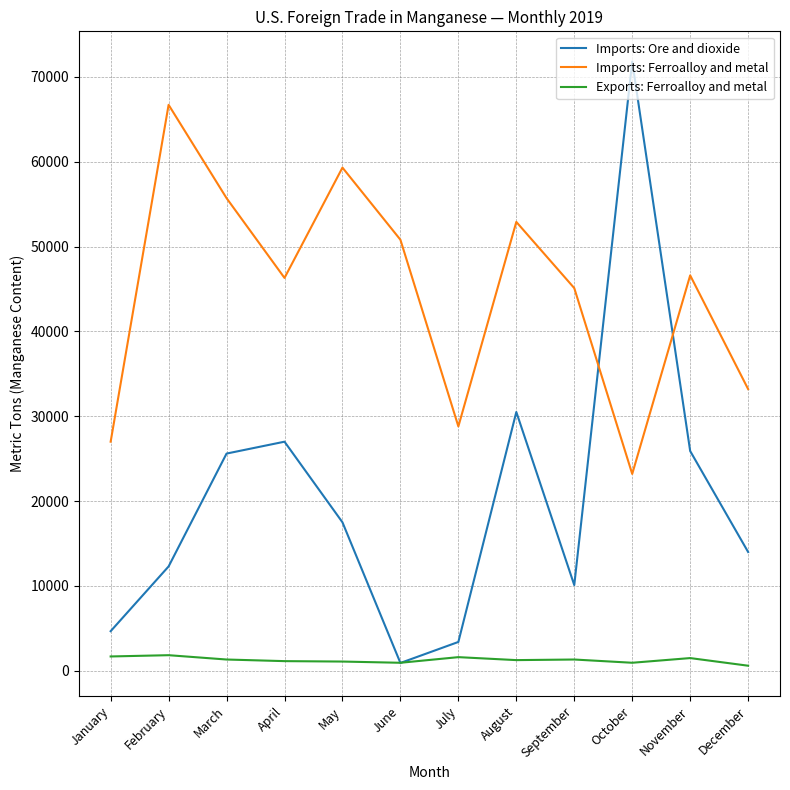

Where is Imports: Ore and dioxide nearest to the value 36362?

August